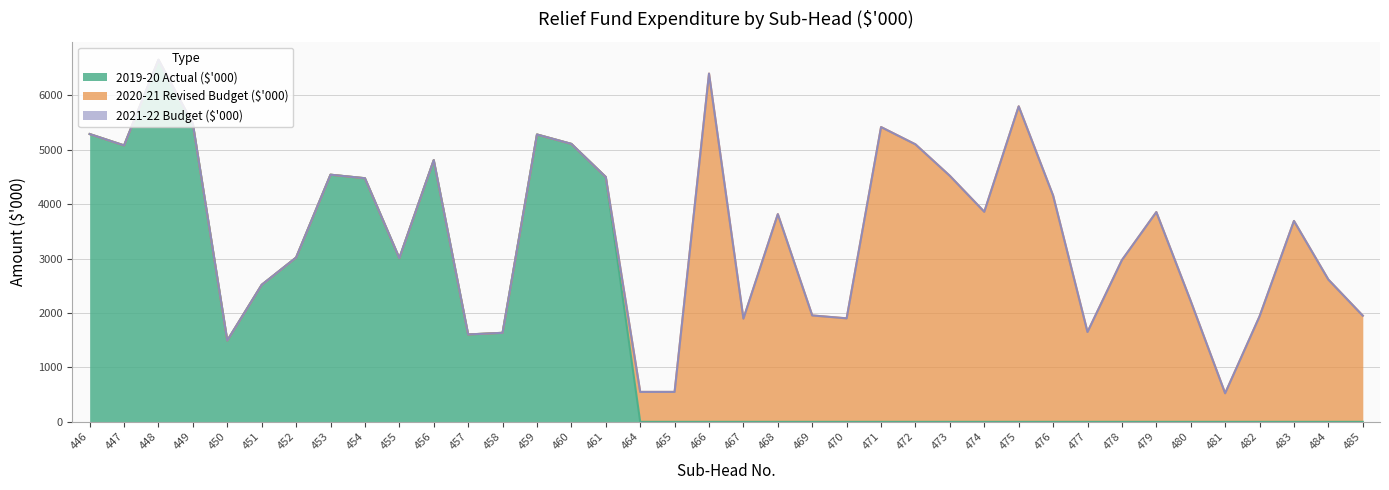

What are all the series names shown in the legend?

2019-20 Actual ($'000), 2020-21 Revised Budget ($'000), 2021-22 Budget ($'000)